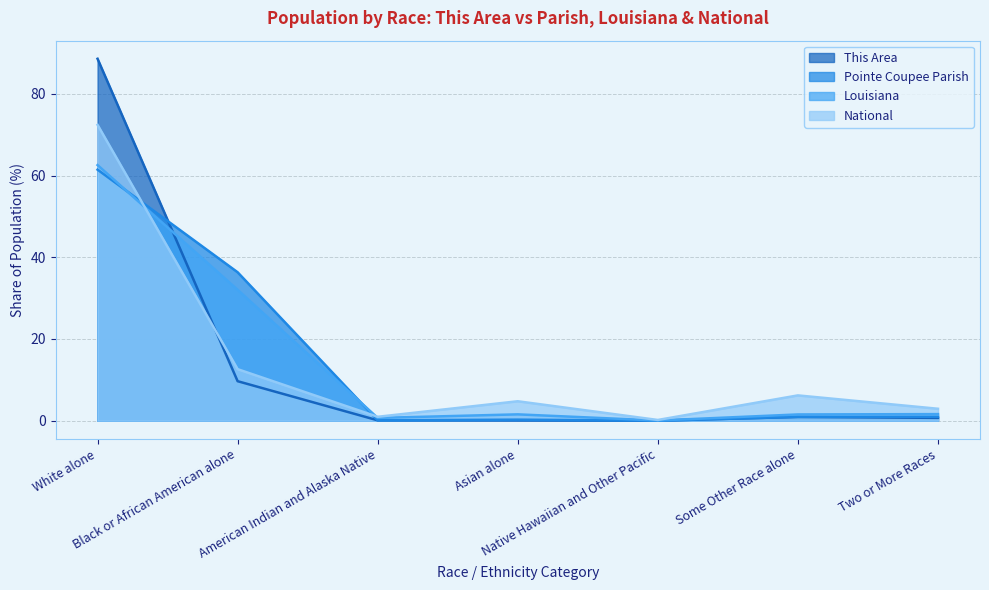

The value of Pointe Coupee Parish at White alone is 61.4. True or false?

True